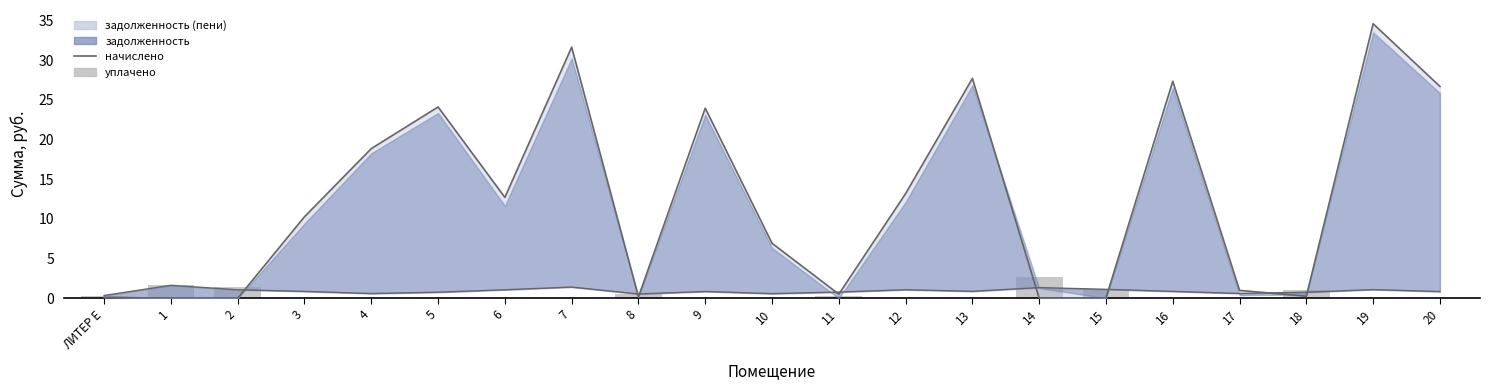

What is the label of the 15th bar from the left?

14